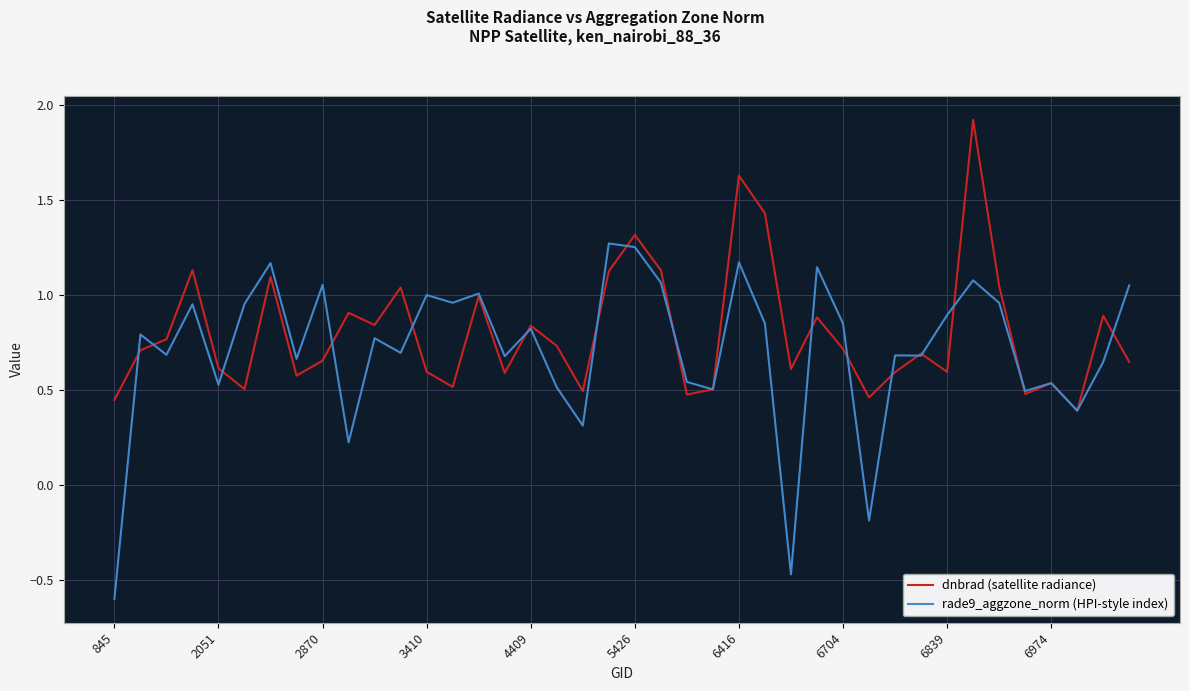

What is the smallest value displayed?

-0.6